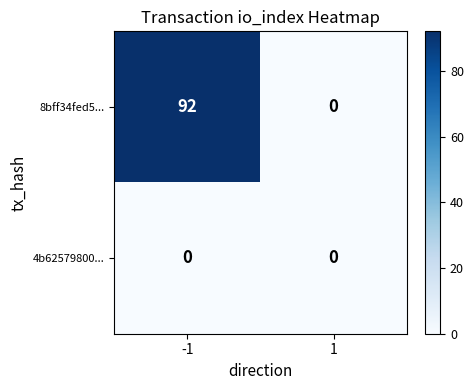

Which series has the largest range (max minus min)?

8bff34fed5...